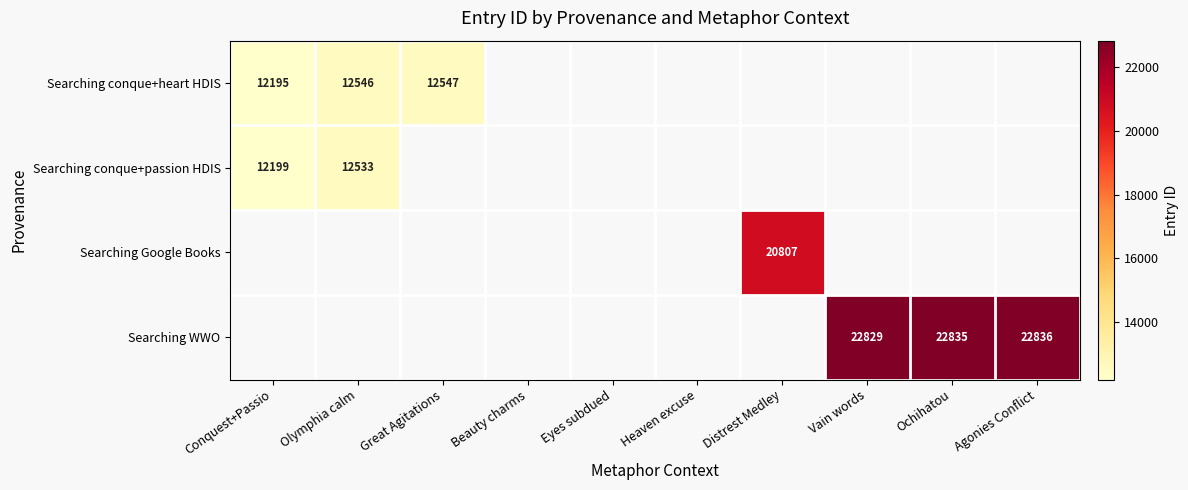

The Searching WWO series shows 22835 at Ochihatou. True or false?

True